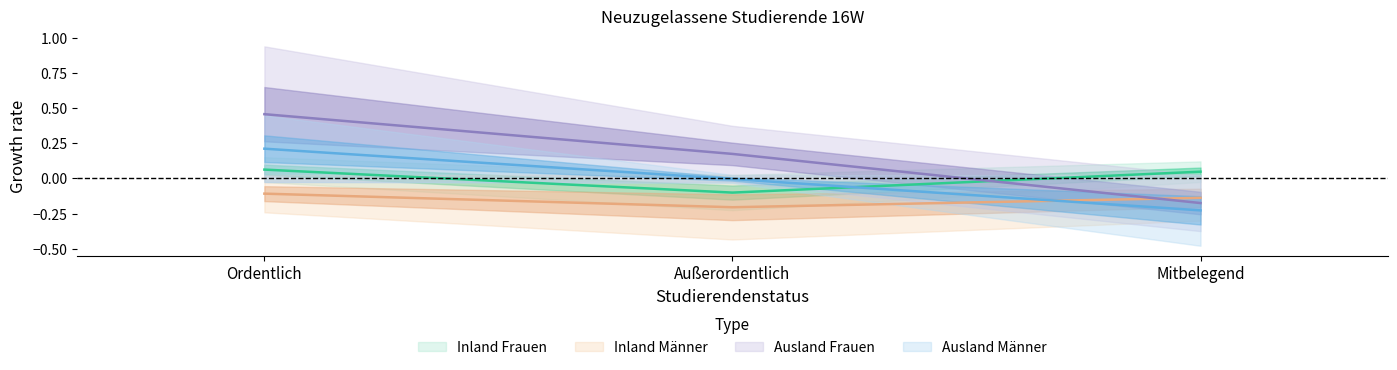

At which label is Inland Frauen closest to 0?

Mitbelegend